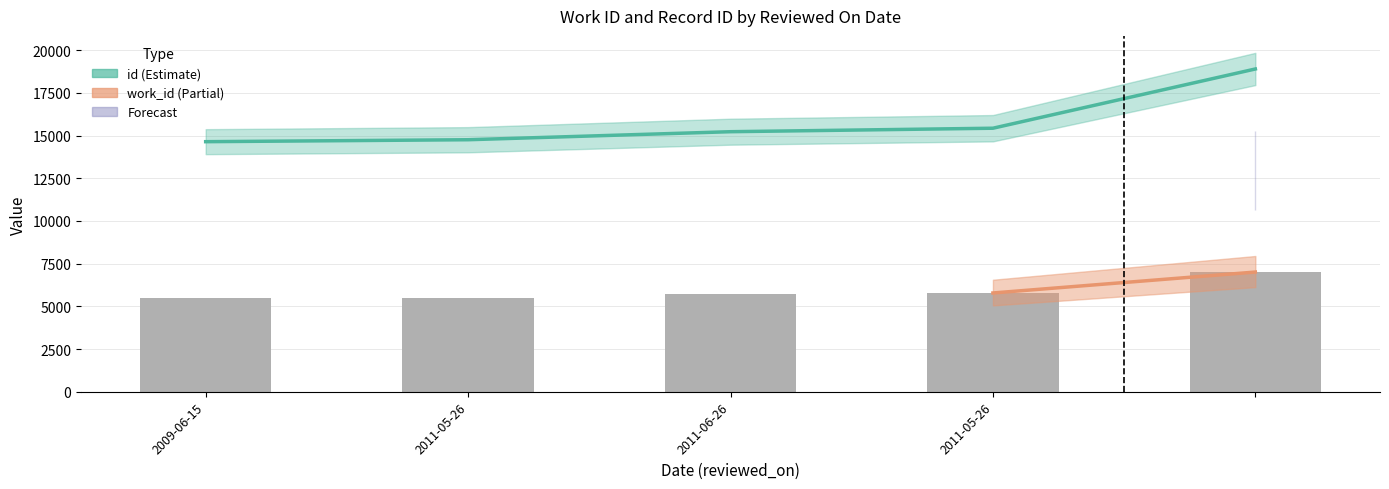

Count the number of categories in the chart.

5